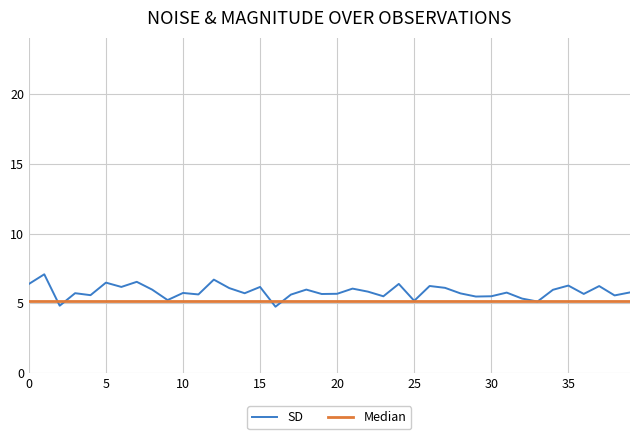

What is the difference between the maximum and minimum values?

2.3